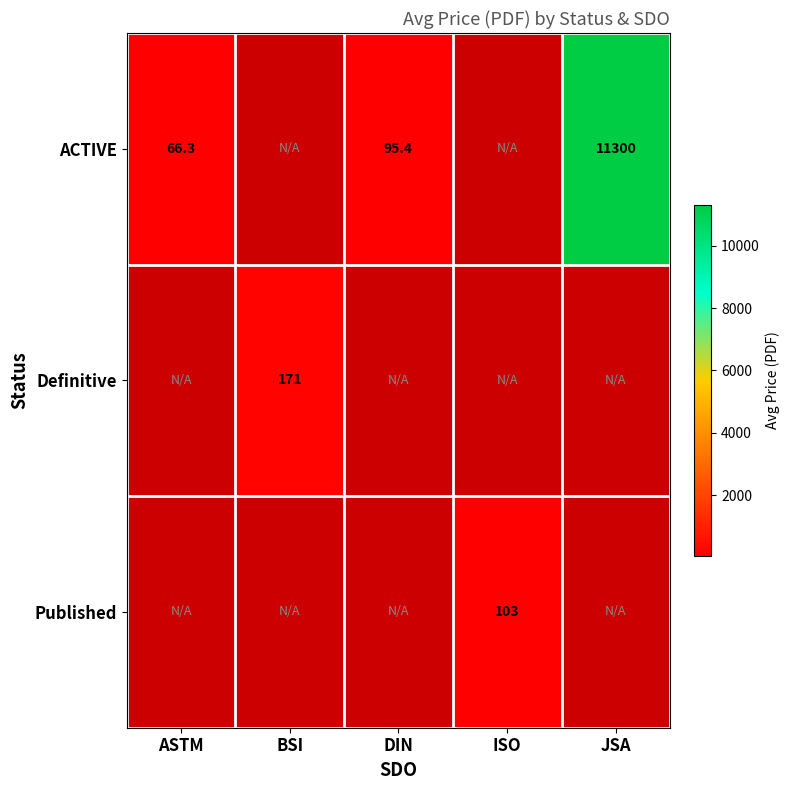

Where does the ACTIVE series first go above 95?

DIN